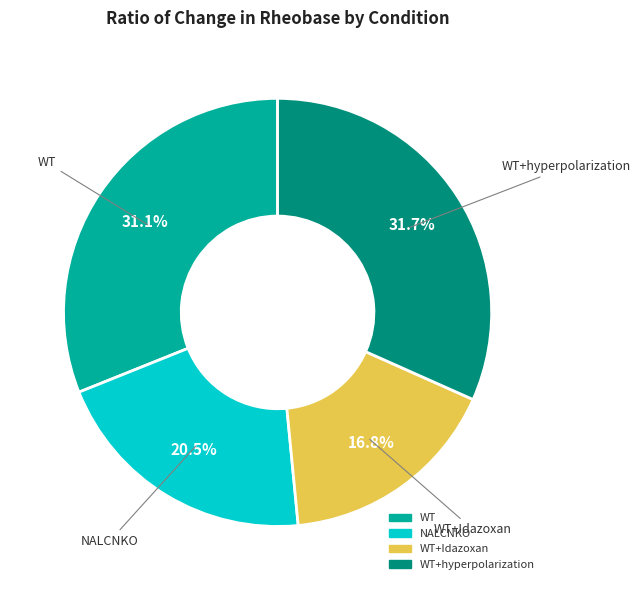

Does any single category account for the majority?

No